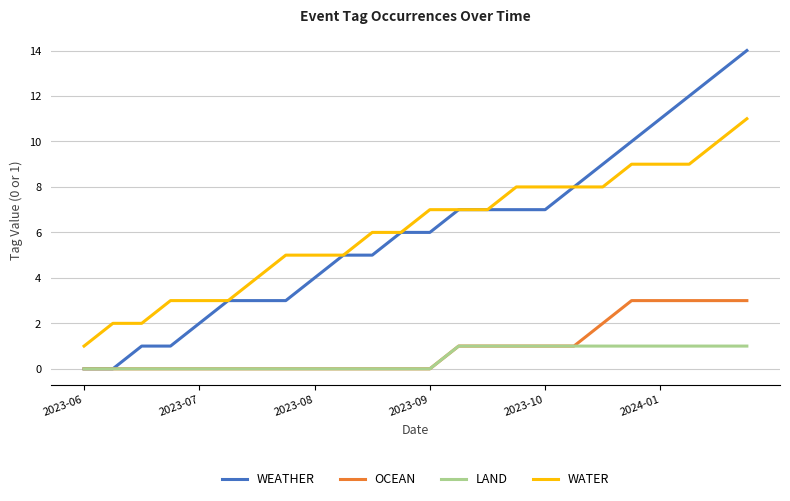

What is the maximum value for WEATHER?

14